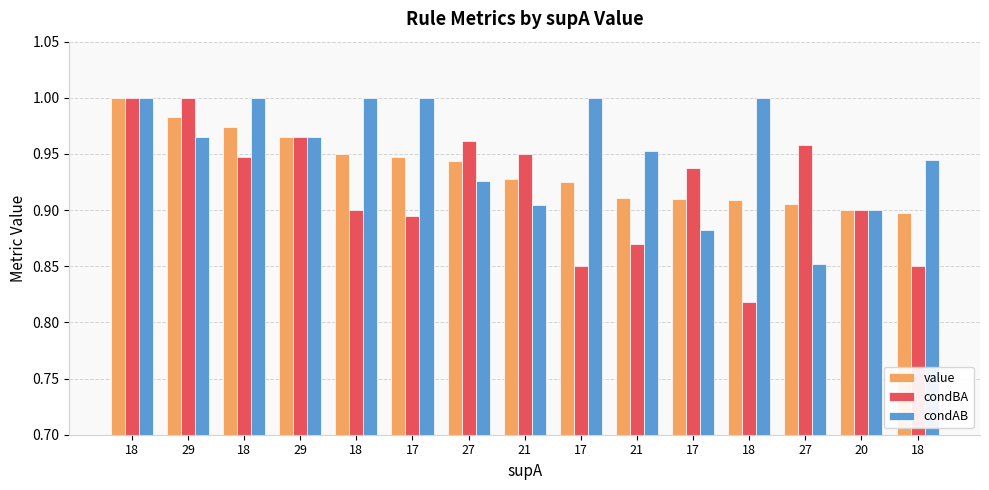

What is the sum of the value values at 17 and 29?

1.9